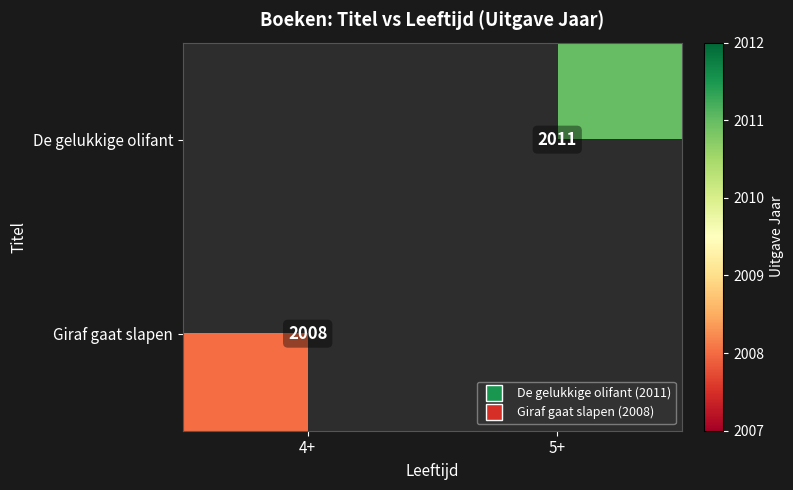

What is the total value across all series at 4+?

2008